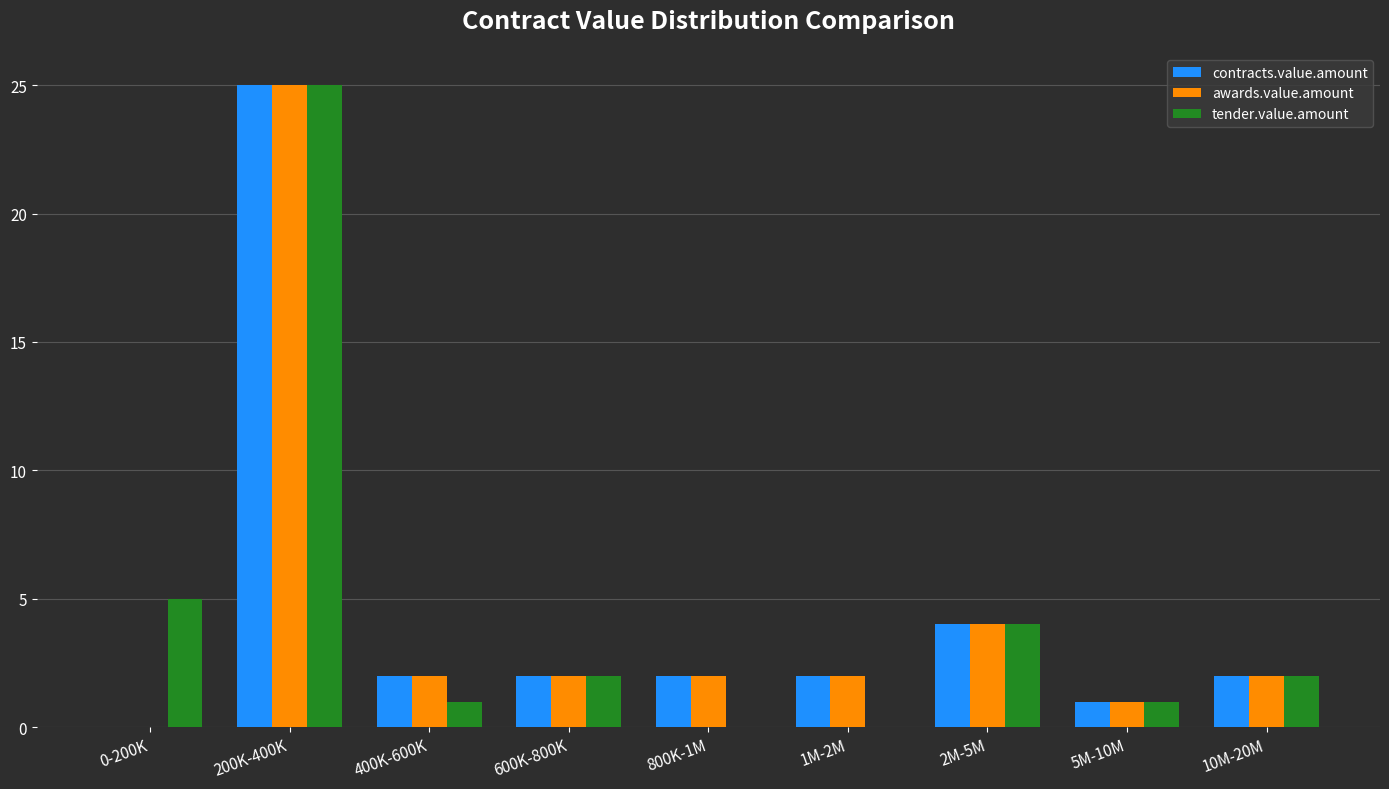

Reading right to left, transcribe all the data shown in this chart.

contracts.value.amount: 10M-20M=2	5M-10M=1	2M-5M=4	1M-2M=2	800K-1M=2	600K-800K=2	400K-600K=2	200K-400K=25	0-200K=0
awards.value.amount: 10M-20M=2	5M-10M=1	2M-5M=4	1M-2M=2	800K-1M=2	600K-800K=2	400K-600K=2	200K-400K=25	0-200K=0
tender.value.amount: 10M-20M=2	5M-10M=1	2M-5M=4	1M-2M=0	800K-1M=0	600K-800K=2	400K-600K=1	200K-400K=25	0-200K=5